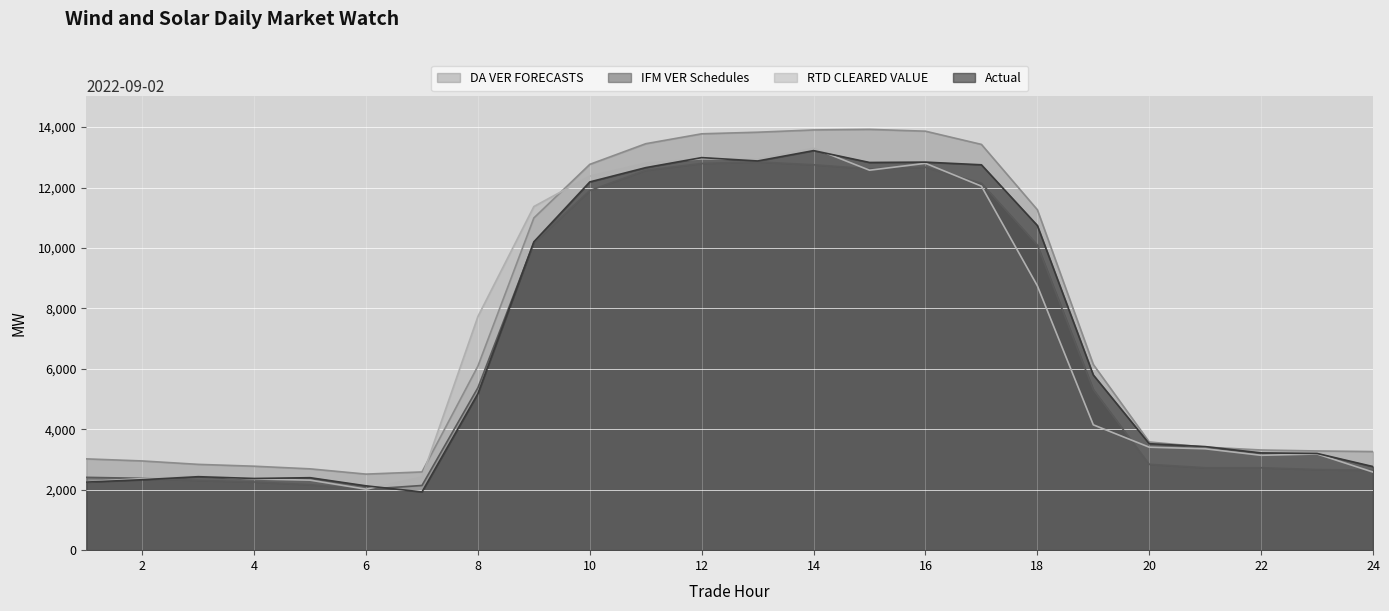

What is the minimum value shown in the chart?

1927.3